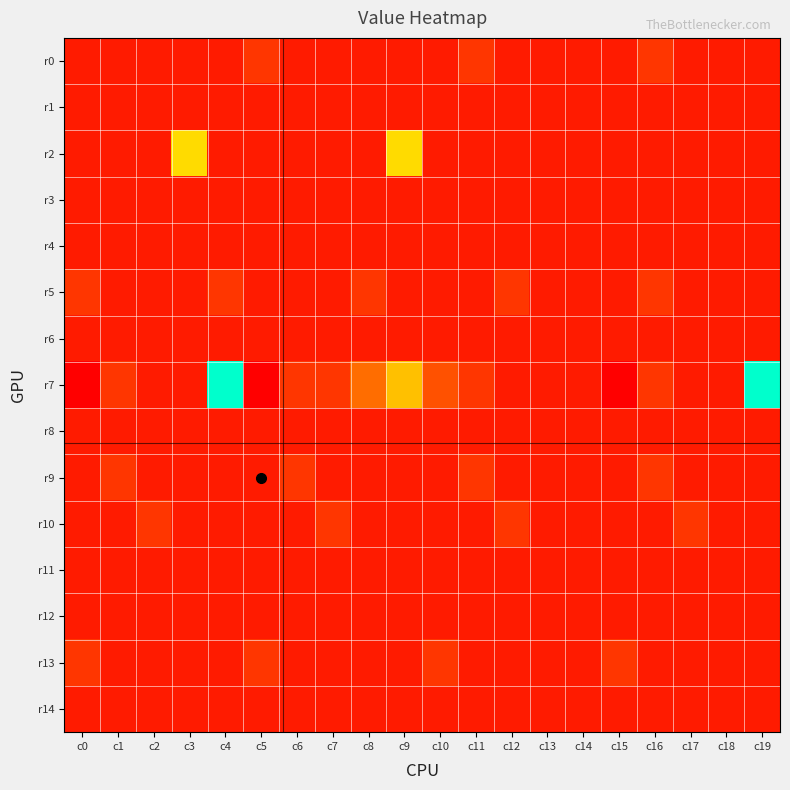

How many series are shown in this chart?

15